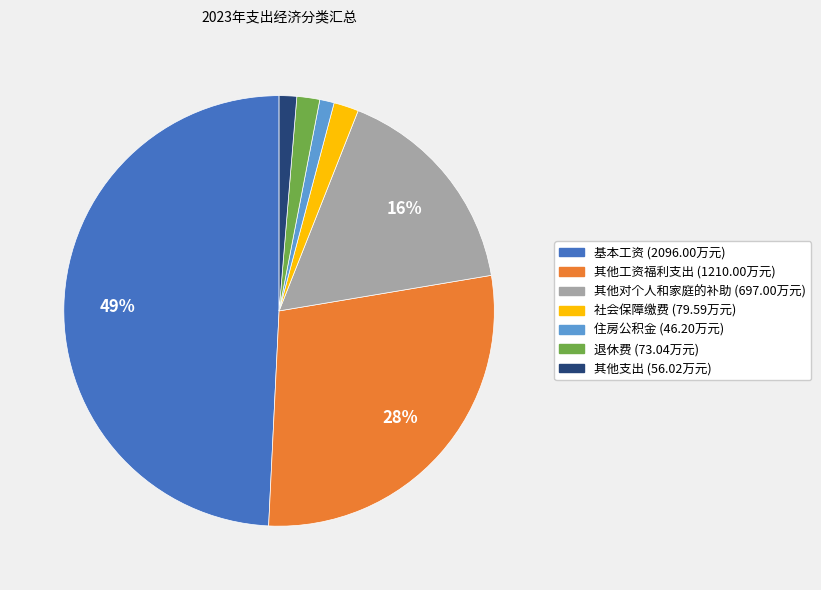

To the nearest percent, what is the average slice percentage?

14%